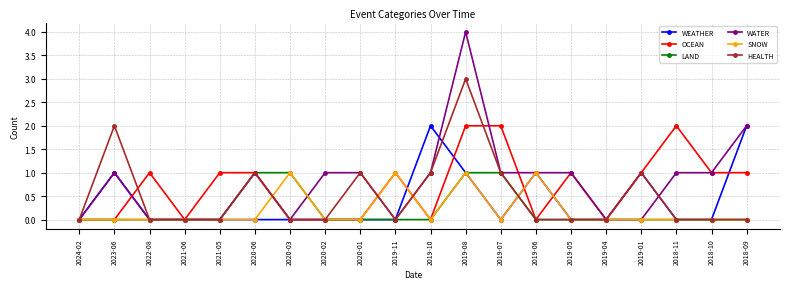

The value of WATER at 2018-10 is 1. True or false?

True